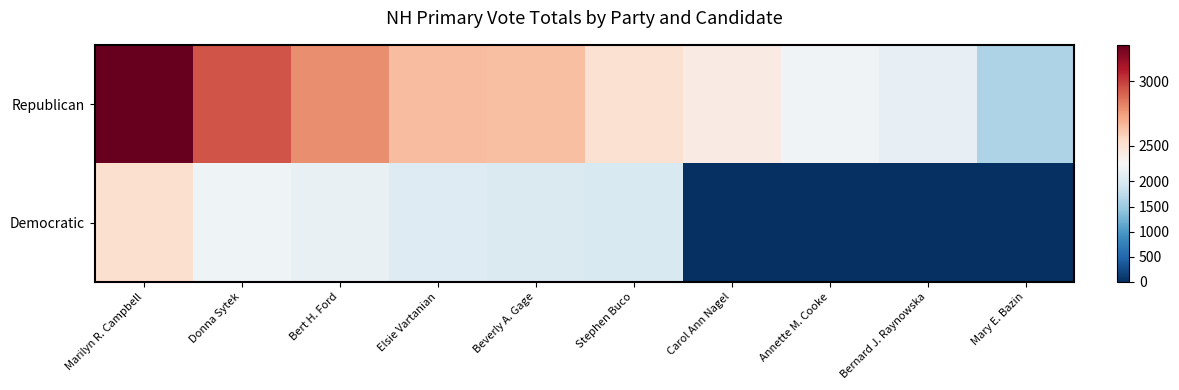

Which label corresponds to the largest value in the chart?

Marilyn R. Campbell